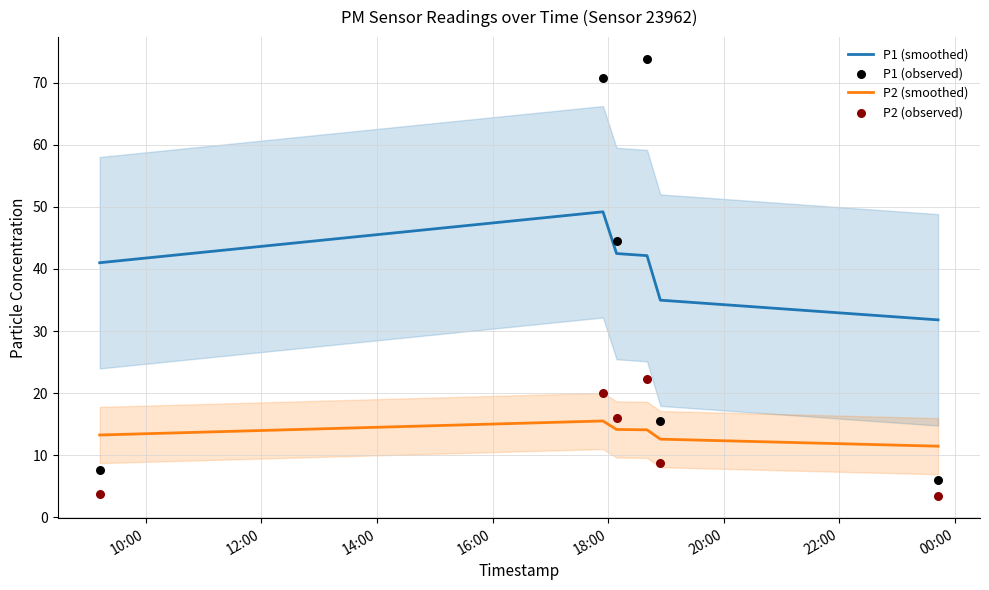

True or false: P1 (smoothed) and P2 (smoothed) cross at least once.

False